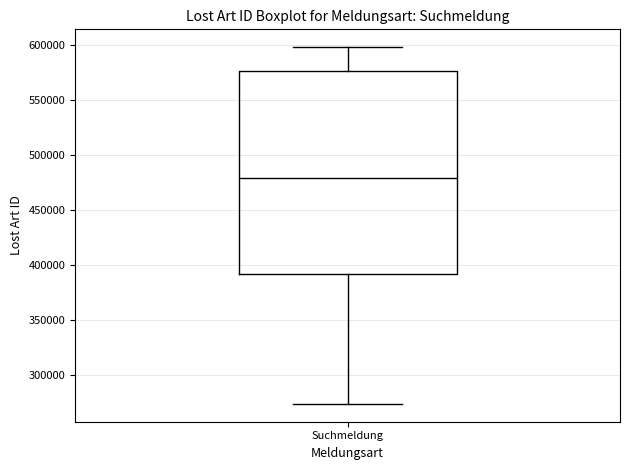

Where is the lower edge of the box for Suchmeldung on the y-axis? The values are not printed on the chart, so give them approximately, as read against the axis.

390000